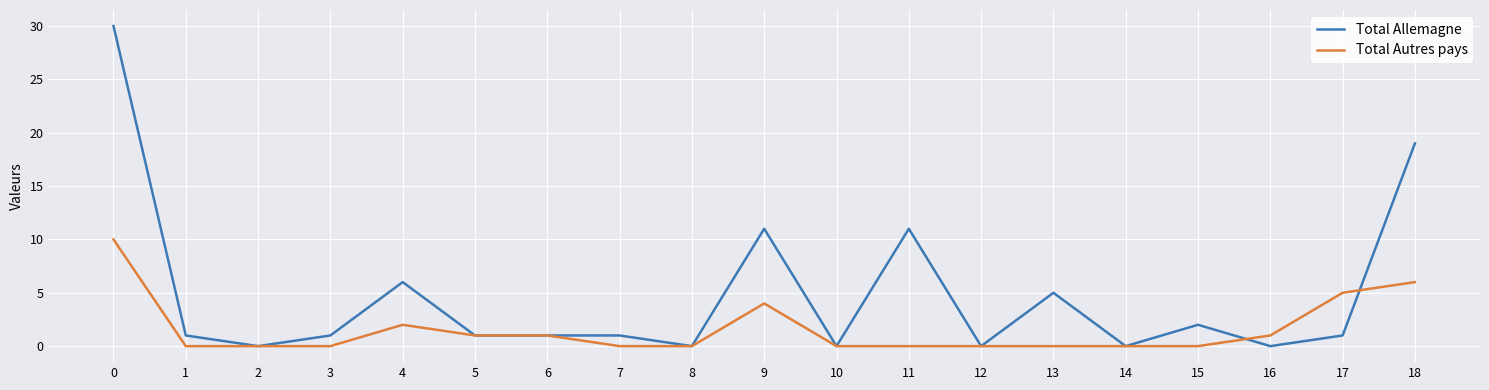

Which series changed the most between 5 and 9?

Total Allemagne